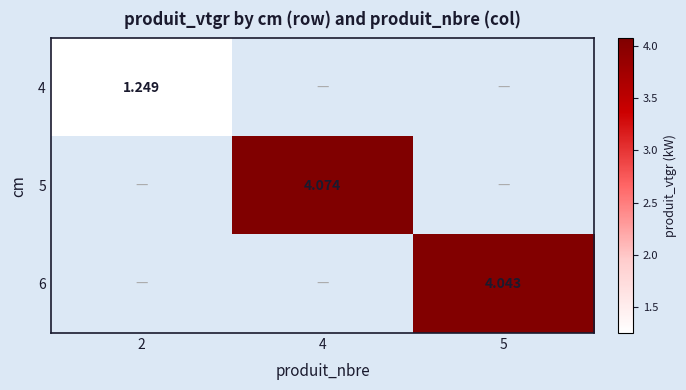

How many positive values does the 6 series have?

1